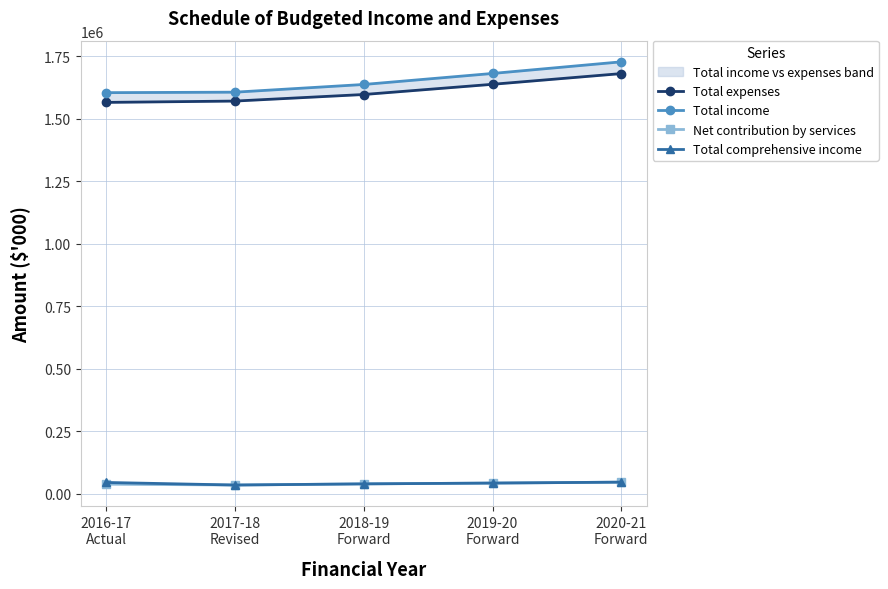

Is the value of Total expenses at 2019-20
Forward greater than the value of Net contribution by services at 2020-21
Forward?

Yes